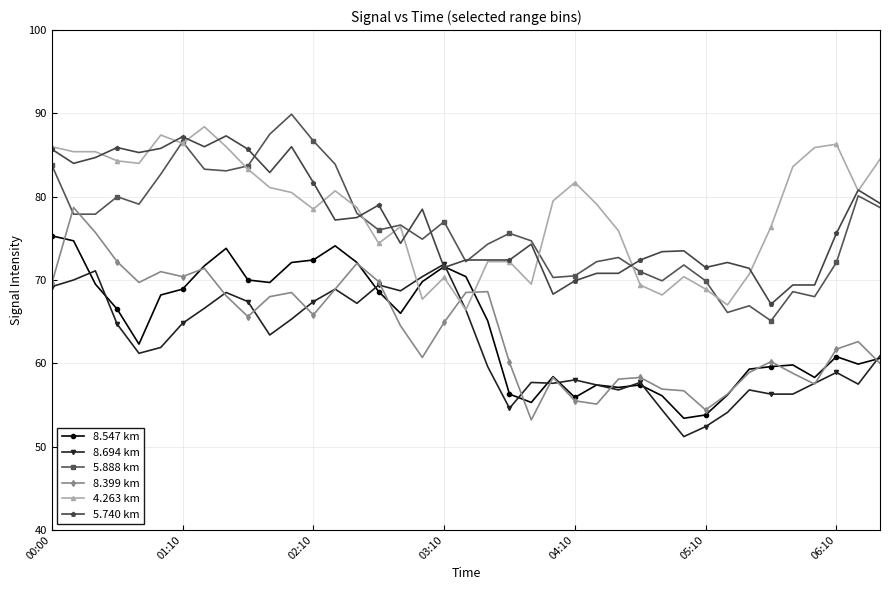

True or false: 5.888 km and 8.547 km intersect in this chart.

False